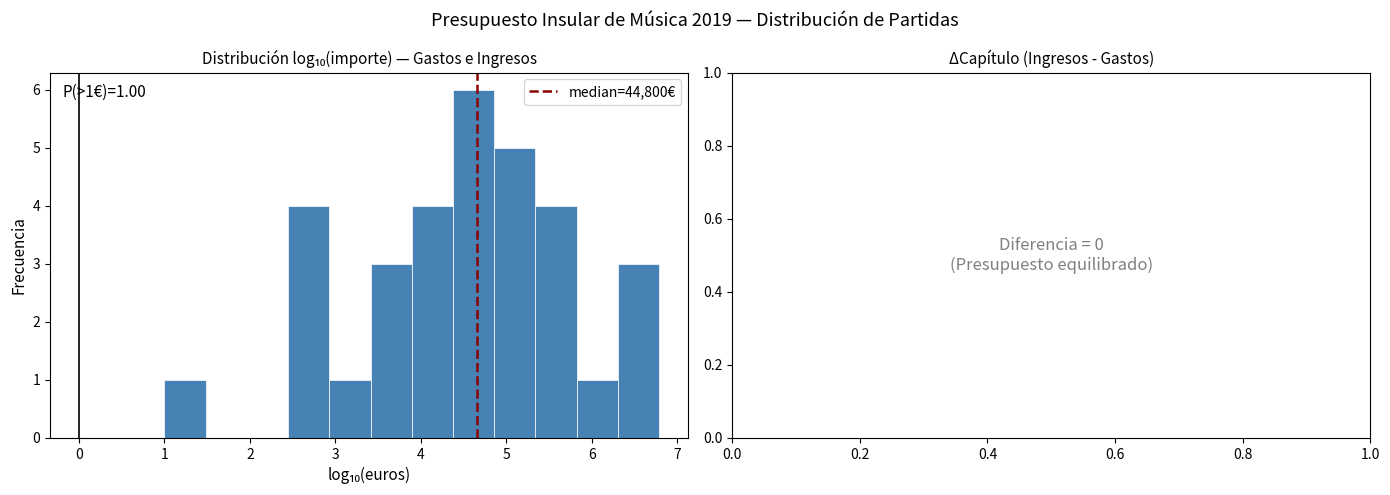

Which range on the x-axis has the tallest bar?

4.4 to 4.9